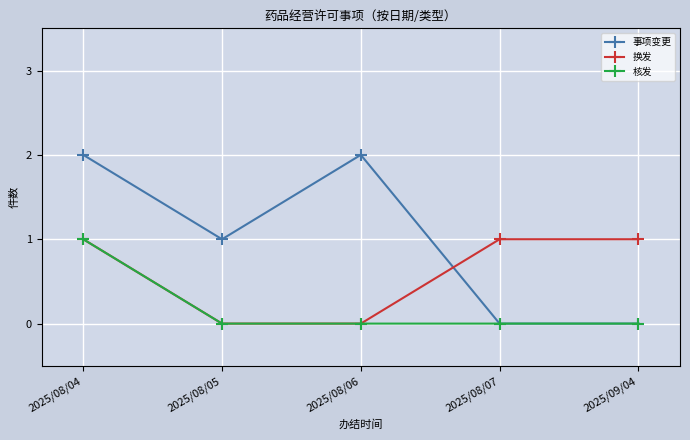

True or false: 核发 has a value of 0 at 2025/08/04.

False